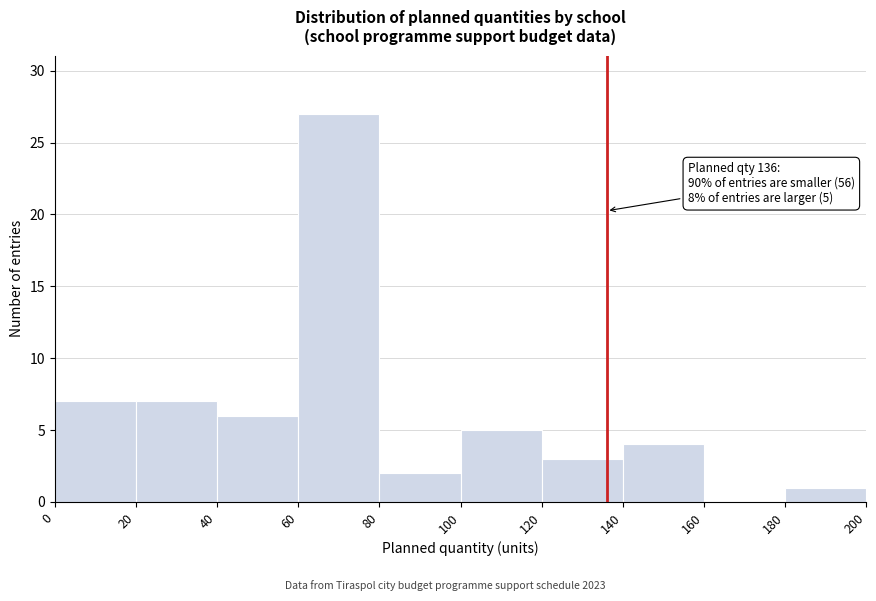

Over which range of the x-axis is the bar tallest?

60 to 80